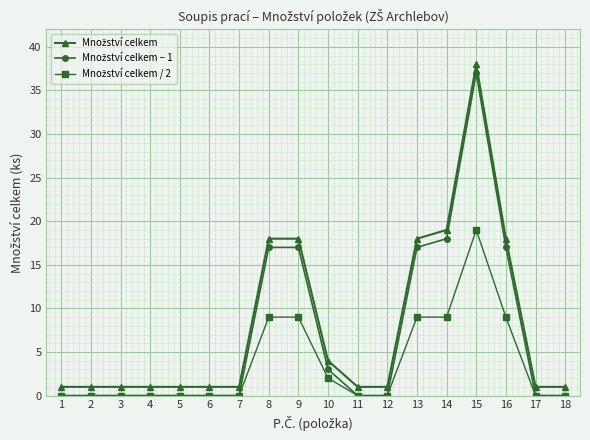

At which category is the sum across all series the highest?

15